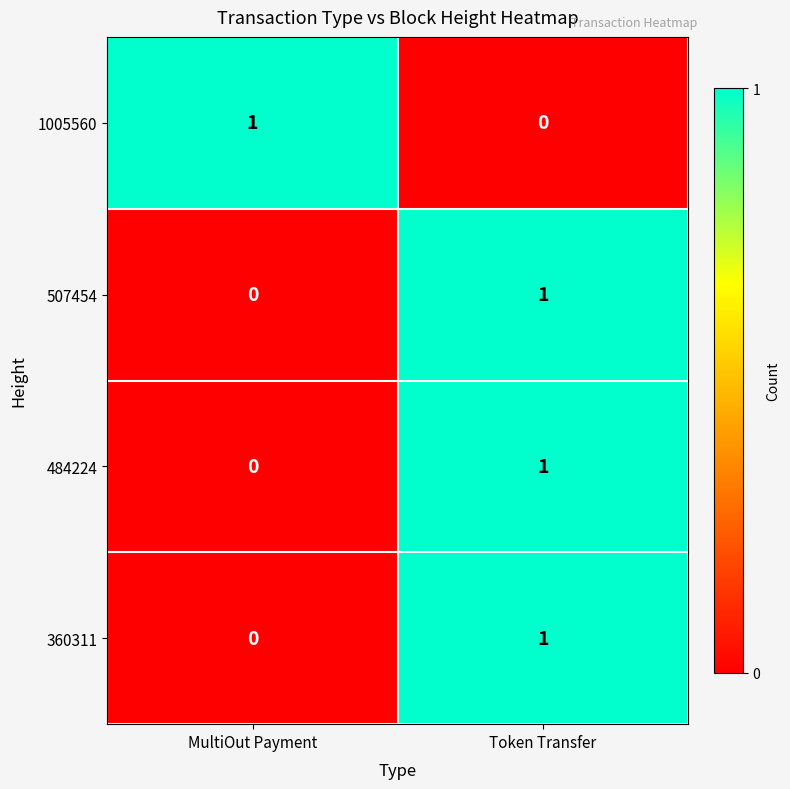

What is the spread (max minus min) of values at MultiOut Payment?

1